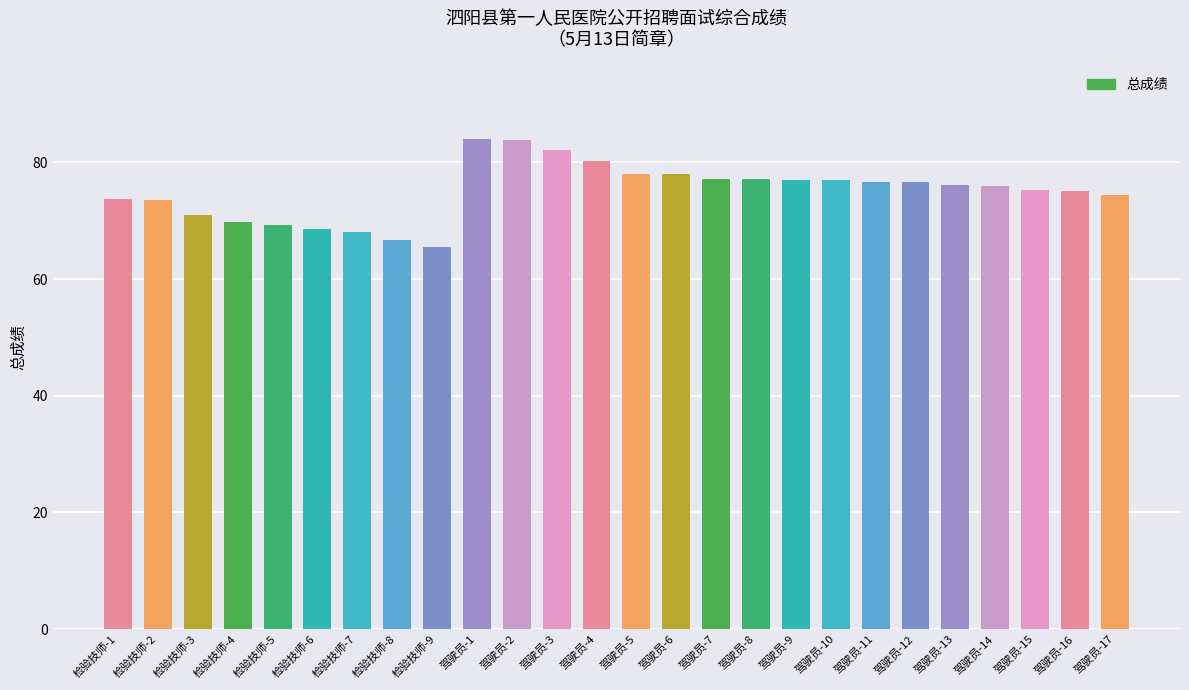

The chart shows a value of 69.2 at 检验技师-5. True or false?

True